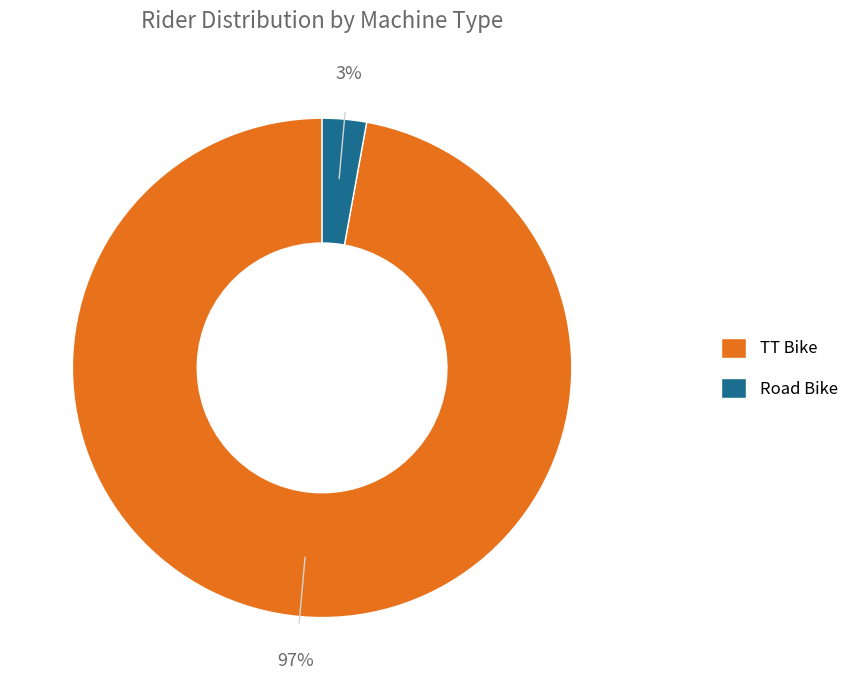

To the nearest percent, what is the combined percentage of TT Bike and Road Bike?

100%